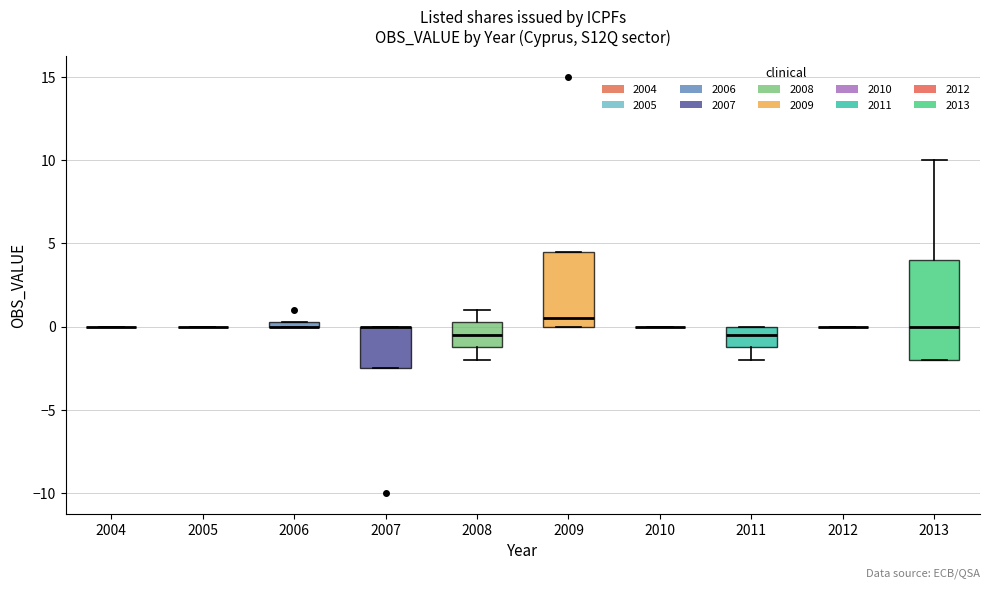

Which box is the tallest, from its lower edge to its upper edge?

2013